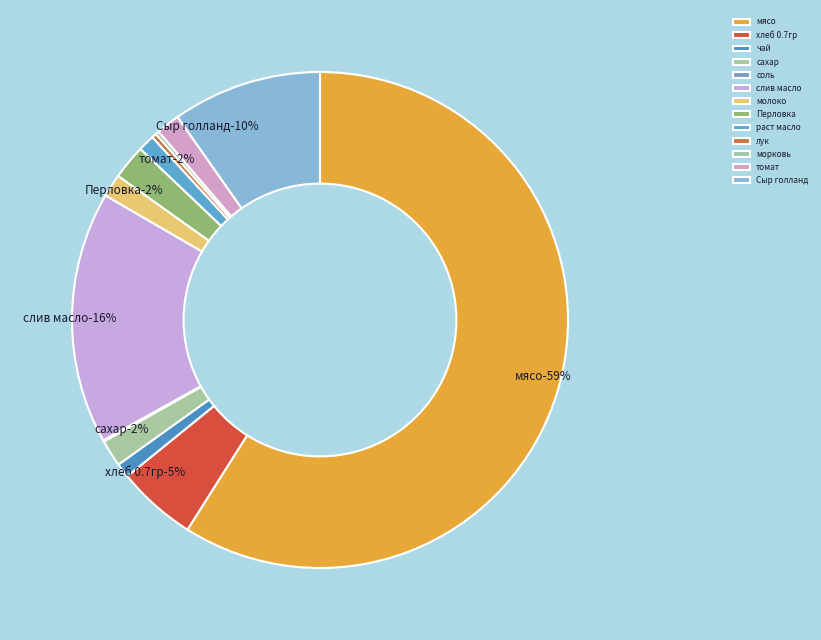

Count the number of slices in the pie.

13